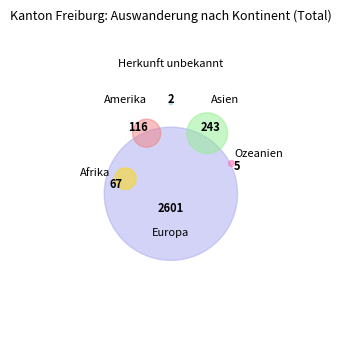

Does Europa represent more than half of the total?

Yes